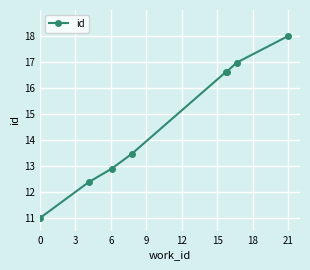

How many distinct data groups are displayed?

1